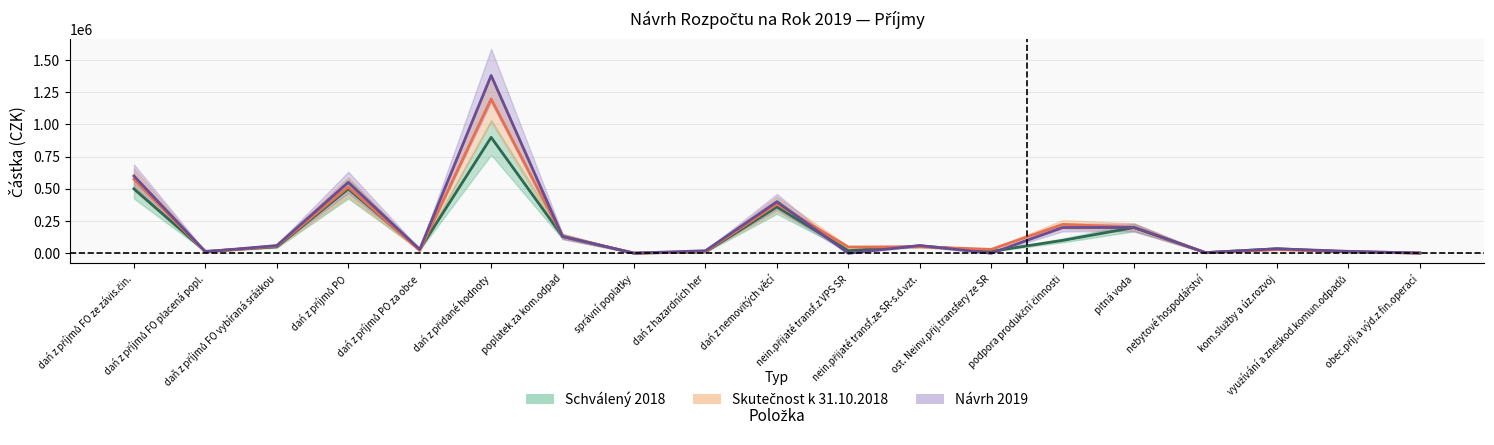

Reading right to left, list all the values displayed in this chart.

Schválený 2018: obec.příj.a výd.z fin.operací=2000.0	využívání a zneškod.komun.odpadů=10000.0	kom.služby a úz.rozvoj=35000.0	nebytové hospodářství=5000.0	pitná voda=200000.0	podpora produkční činnosti=100000.0	ost. Neinv.přij.transfery ze SR=15000.0	nein.přijaté transf.ze SR-s.d.vzt.=57000.0	nein.přijaté transf.z VPS SR=20000.0	dań z nemovitých věcí=360000.0	dań z hazardních her=10000.0	správní poplatky=1000.0	poplatek za kom.odpad=130000.0	dań z přidané hodnoty=900000.0	dań z příjmů PO za obce=30000.0	dań z příjmů PO=500000.0	daň z příjmů FO vybíraná srážkou=50000.0	dań z příjmů FO placená popl.=15000.0	dań z příjmů FO ze závis.čin.=500000.0
Skutečnost k 31.10.2018: obec.příj.a výd.z fin.operací=1349.8	využívání a zneškod.komun.odpadů=13338.0	kom.služby a úz.rozvoj=28740.0	nebytové hospodářství=3850.0	pitná voda=202577.0	podpora produkční činnosti=224179.0	ost. Neinv.přij.transfery ze SR=30000.0	nein.přijaté transf.ze SR-s.d.vzt.=50750.0	nein.přijaté transf.z VPS SR=48267.0	dań z nemovitých věcí=382188.8	dań z hazardních her=13386.1	správní poplatky=400.0	poplatek za kom.odpad=131950.0	dań z přidané hodnoty=1197804.7	dań z příjmů PO za obce=21470.0	dań z příjmů PO=514801.5	daň z příjmů FO vybíraná srážkou=55988.4	dań z příjmů FO placená popl.=9627.3	dań z příjmů FO ze závis.čin.=574480.3
Návrh 2019: obec.příj.a výd.z fin.operací=2000.0	využívání a zneškod.komun.odpadů=15000.0	kom.služby a úz.rozvoj=35000.0	nebytové hospodářství=5000.0	pitná voda=200000.0	podpora produkční činnosti=200000.0	ost. Neinv.přij.transfery ze SR=0.0	nein.přijaté transf.ze SR-s.d.vzt.=60000.0	nein.přijaté transf.z VPS SR=0.0	dań z nemovitých věcí=400000.0	dań z hazardních her=20000.0	správní poplatky=1000.0	poplatek za kom.odpad=130000.0	dań z přidané hodnoty=1380000.0	dań z příjmů PO za obce=30000.0	dań z příjmů PO=550000.0	daň z příjmů FO vybíraná srážkou=60000.0	dań z příjmů FO placená popl.=12000.0	dań z příjmů FO ze závis.čin.=600000.0